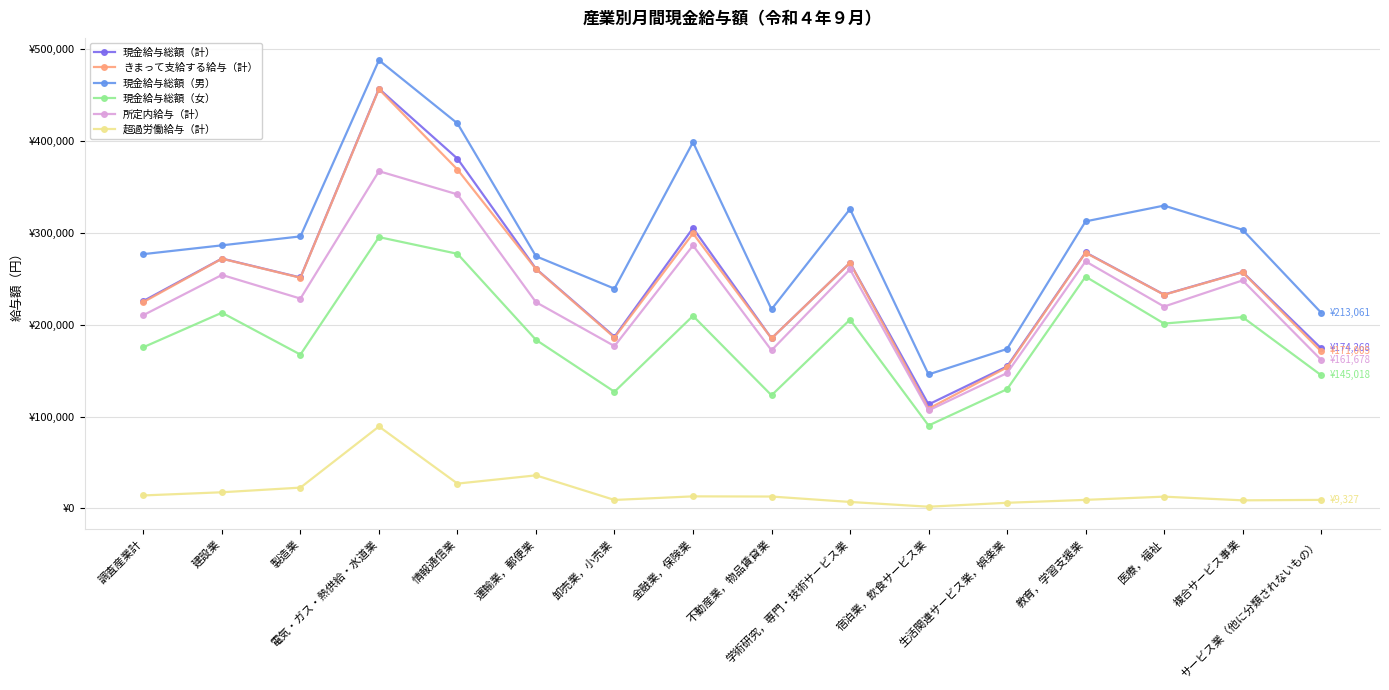

What is the highest value of the 現金給与総額（計） series?

456589